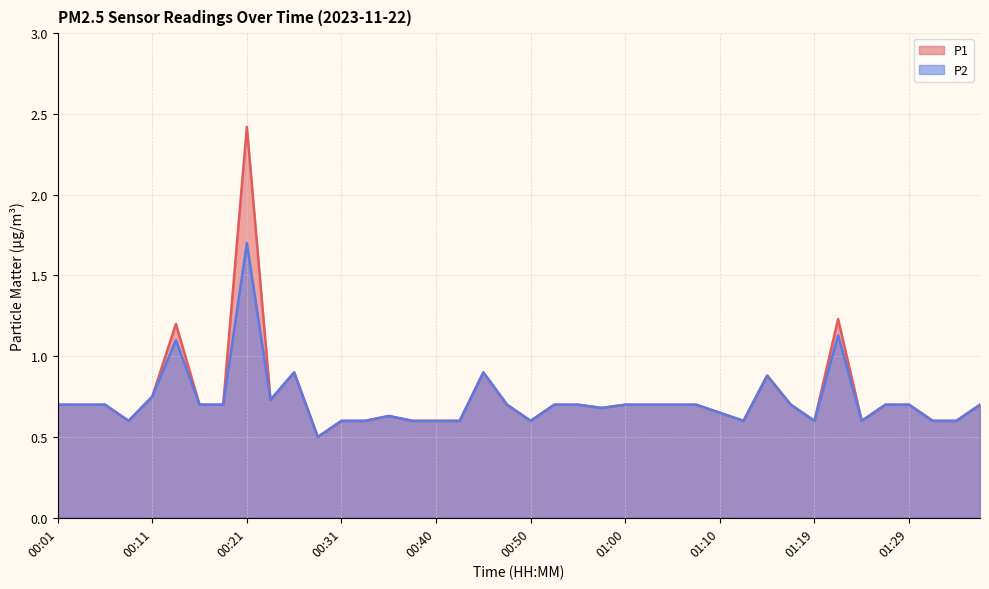

What is the average value of the P2 series?

0.7